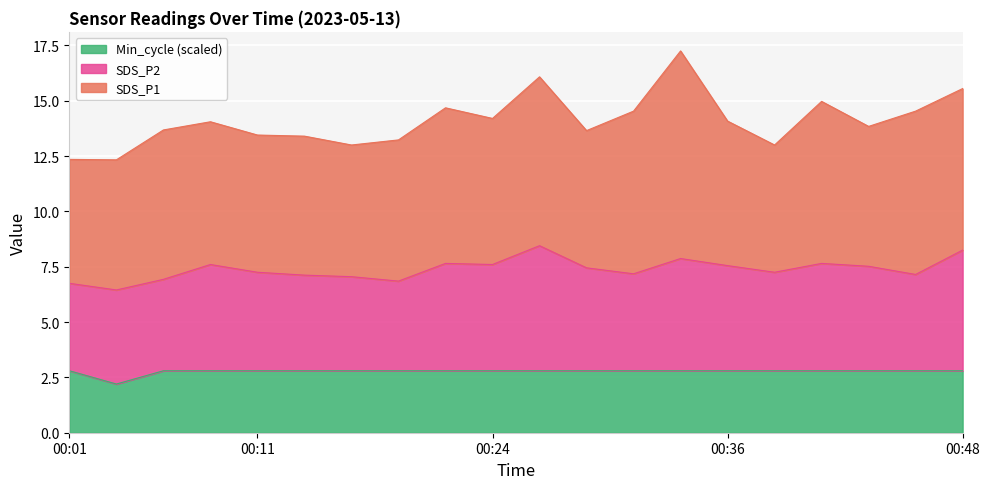

True or false: SDS_P1 and Min_cycle intersect in this chart.

False